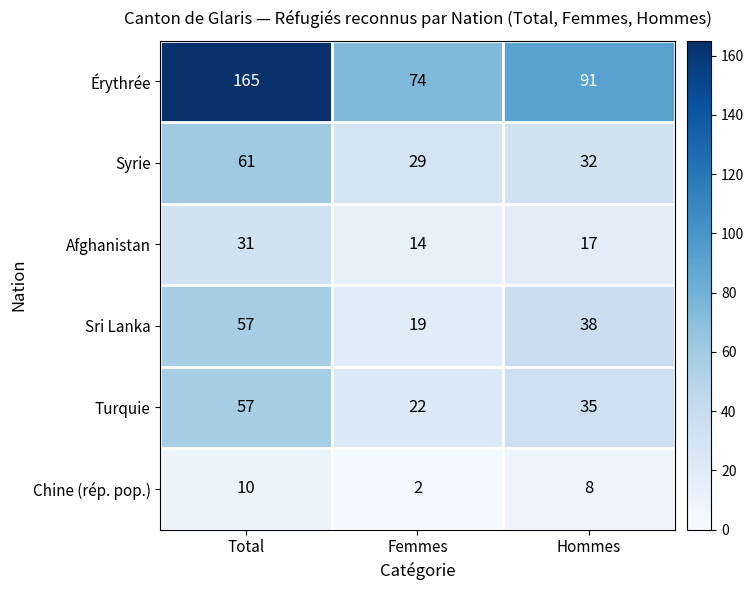

Which category has the highest value in the Érythrée series?

Total